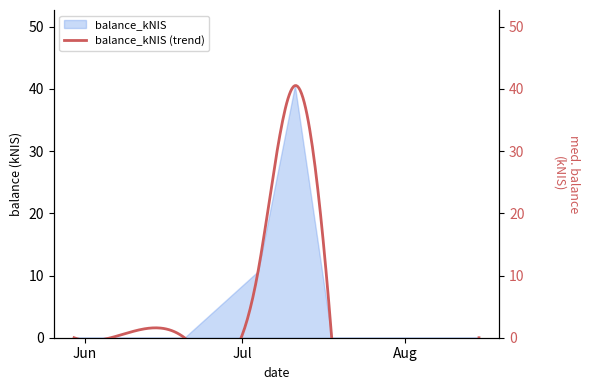

List the labels in order of value, largest first.

2024-07-11, 2024-07-04, 2024-05-30, 2024-06-06, 2024-06-20, 2024-07-18, 2024-08-15